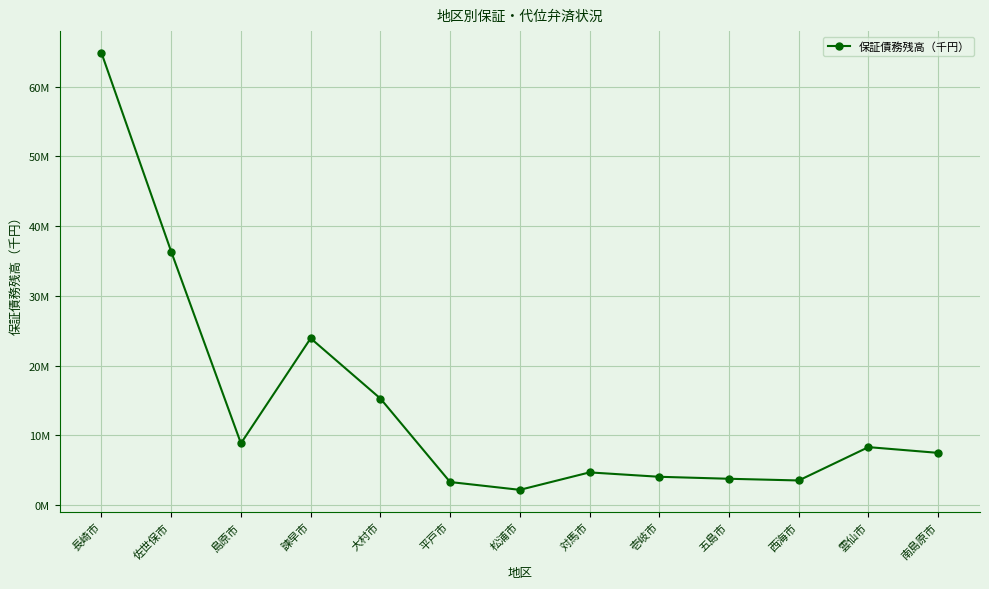

What is the sum of the values at 島原市 and 西海市?

12415034.8